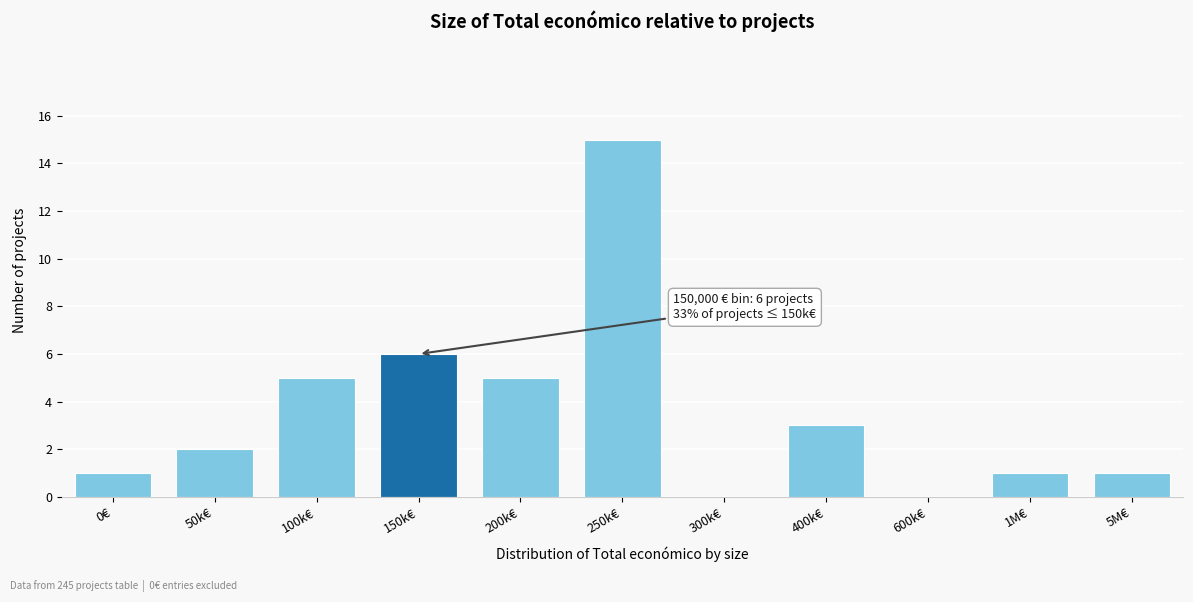

Reading right to left, transcribe all the data shown in this chart.

5M€=1	1M€=1	600k€=0	400k€=3	300k€=0	250k€=15	200k€=5	150k€=6	100k€=5	50k€=2	0€=1